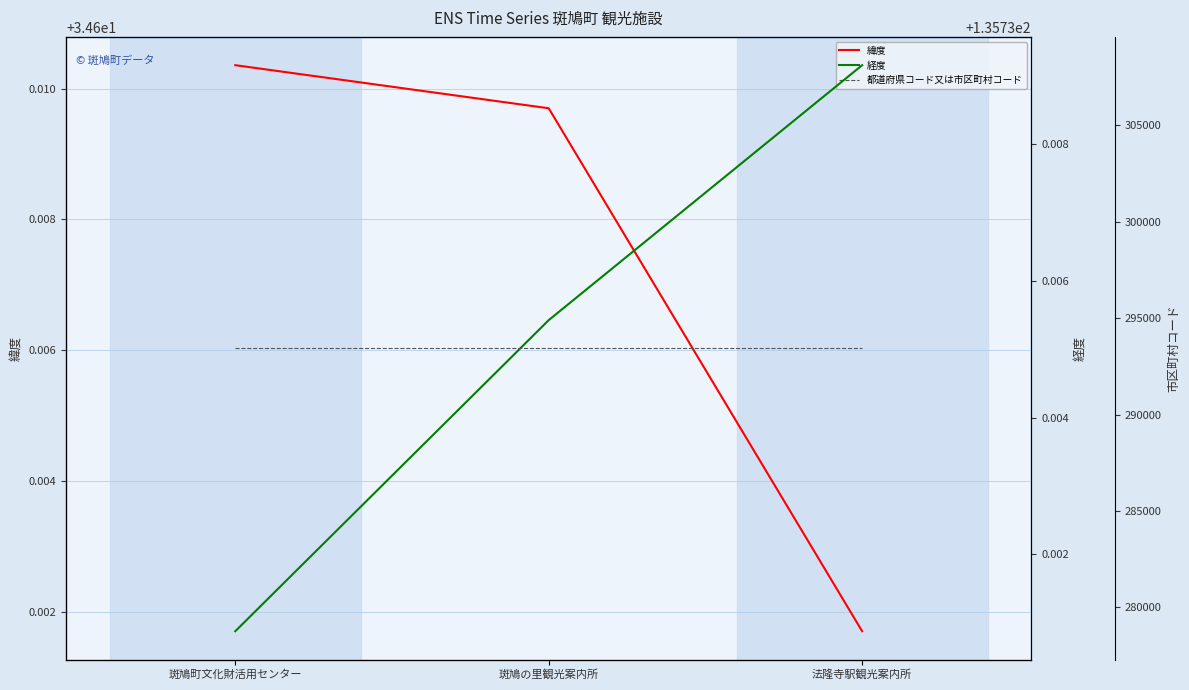

Reading left to right, what are all the values shown in this chart?

緯度: 34.6	34.6	34.6
経度: 135.7	135.7	135.7
都道府県コード又は市区町村コード: 293440.0	293440.0	293440.0